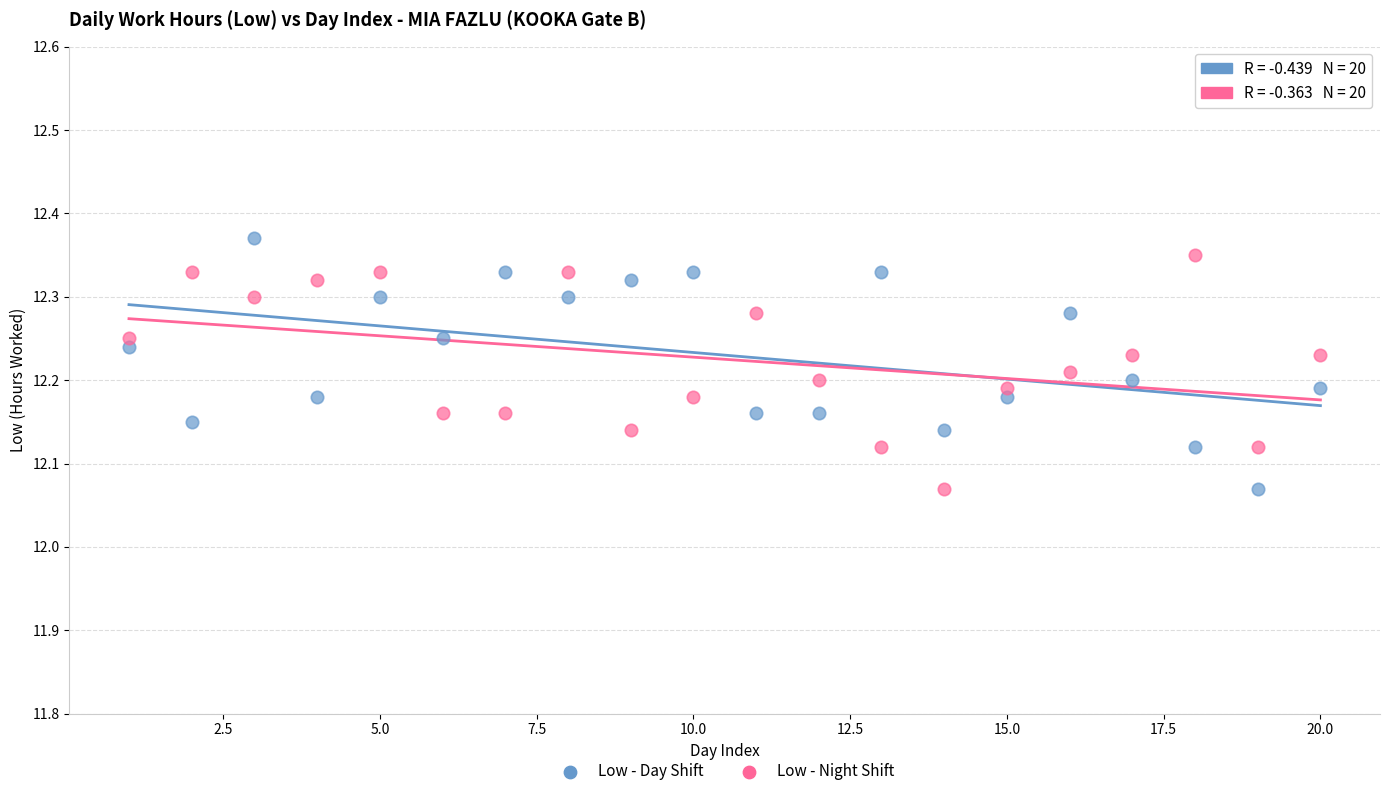

What is the X range (max minus min) for the scatter plot?

19.0